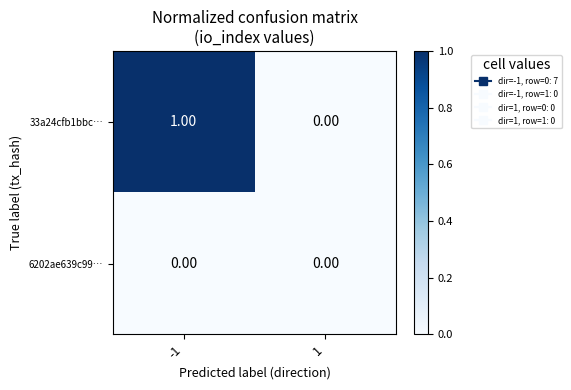

Is the value of 6202ae639c99… at -1 greater than the value of 33a24cfb1bbc… at -1?

No